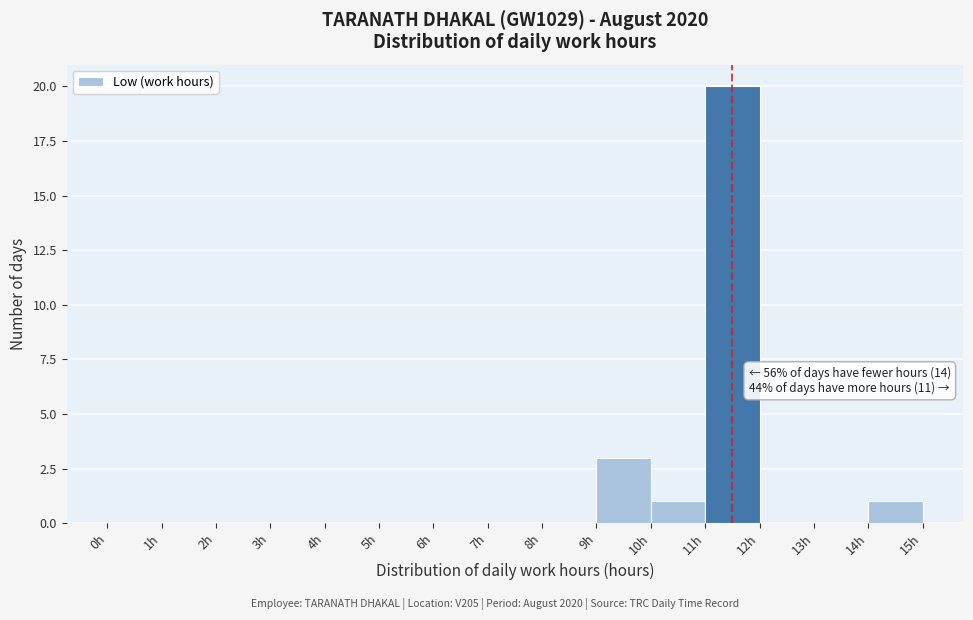

Over which range of the x-axis is the bar tallest?

11 to 12